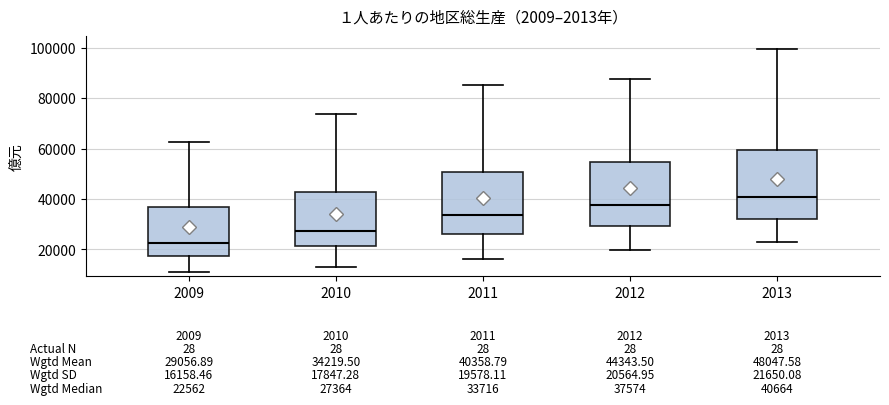

Which box has the highest median line?

2013